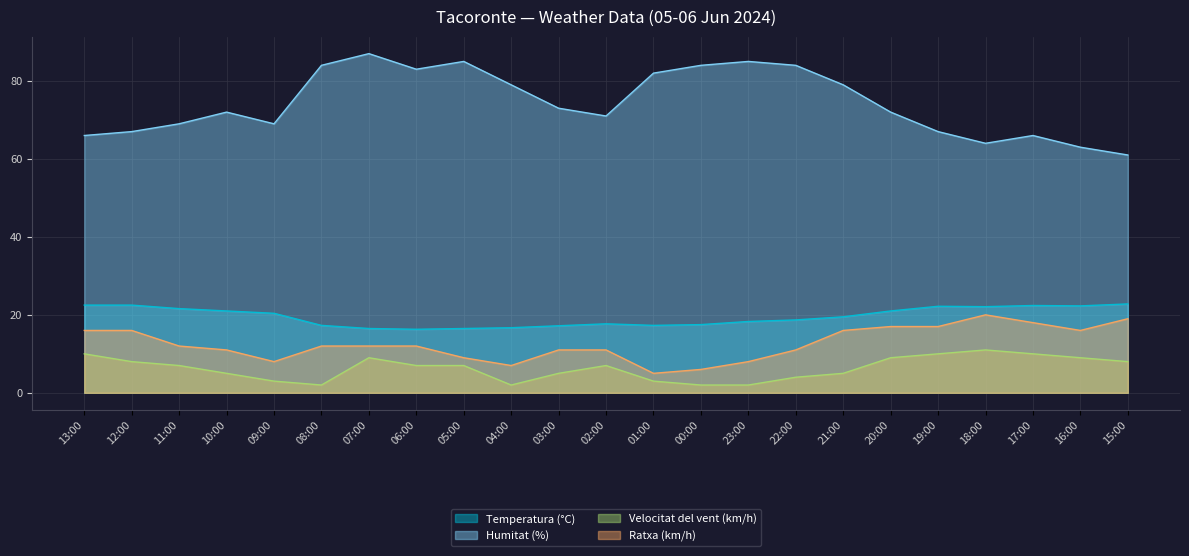

What is the label of the 3rd point from the left?

11:00